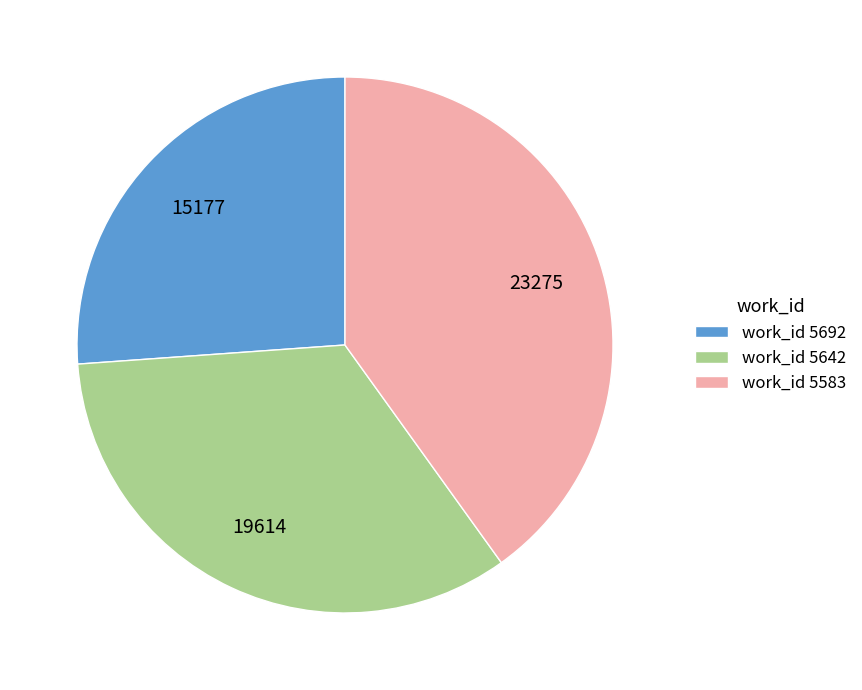

Between work_id 5692 and work_id 5642, which is larger?

work_id 5642